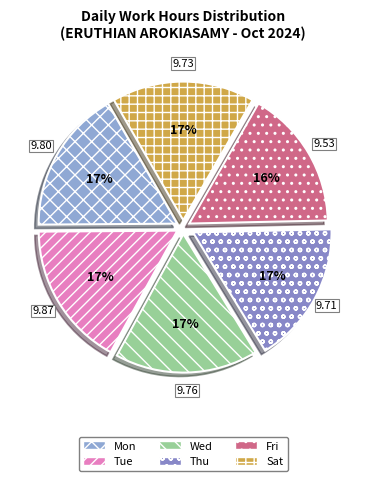

To the nearest percent, what percentage of the pie is Thu?

16%